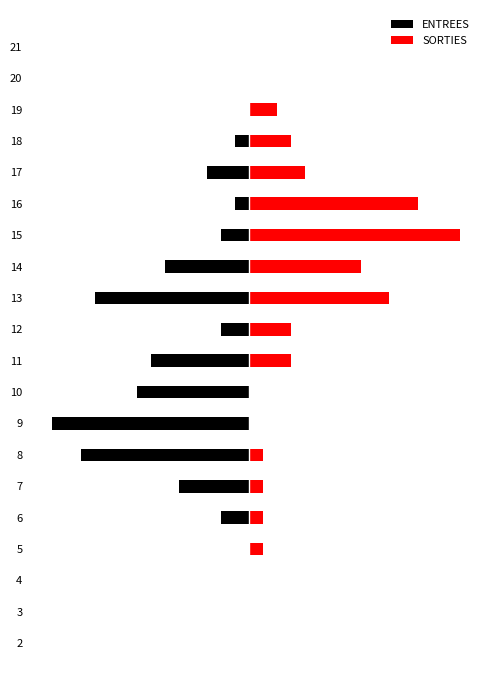

What is the difference between the maximum and minimum values in the ENTREES series?

14